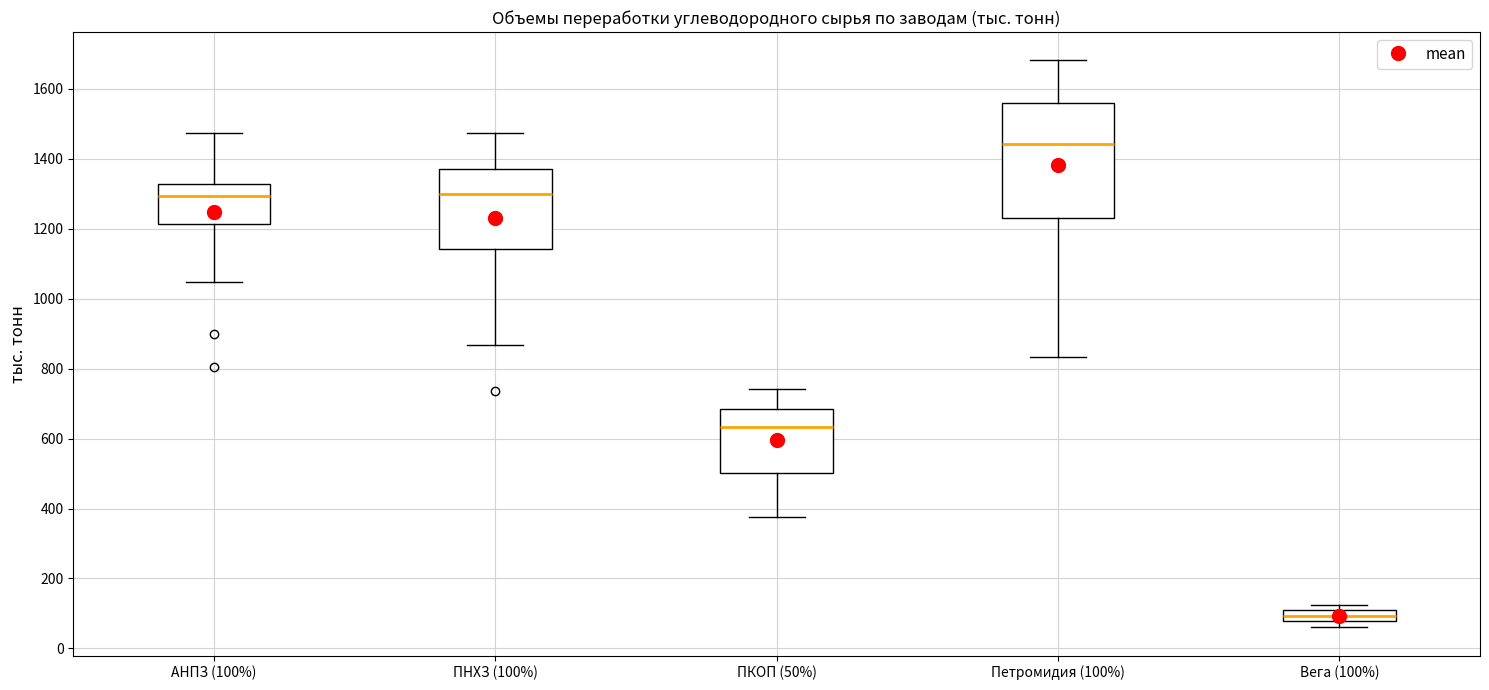

Where does the median line of the box for ПНХЗ (100%) sit on the y-axis? The values are not printed on the chart, so give them approximately, as read against the axis.

1300